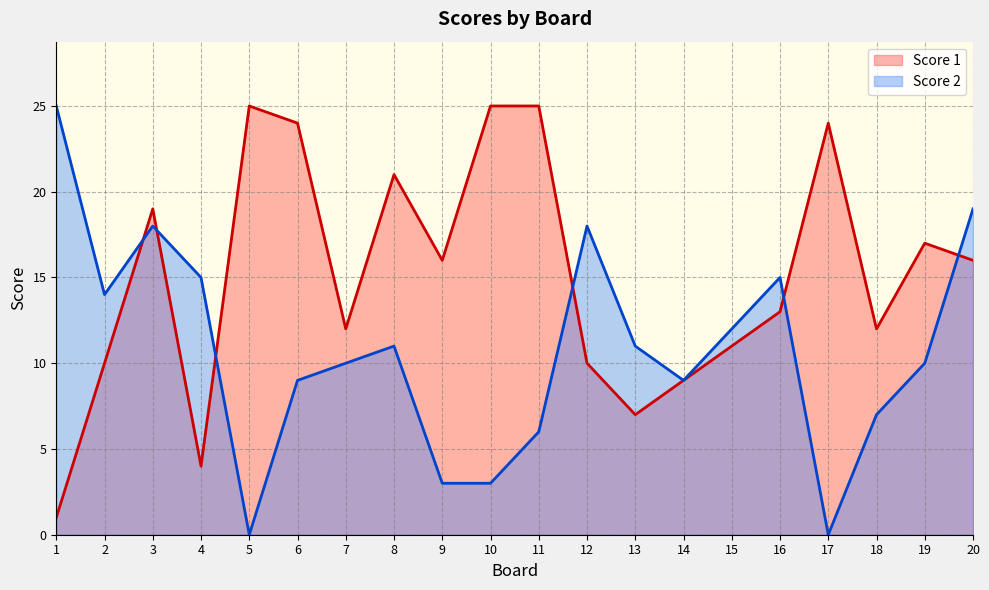

The value of Score 2 at 3 is 11. True or false?

False